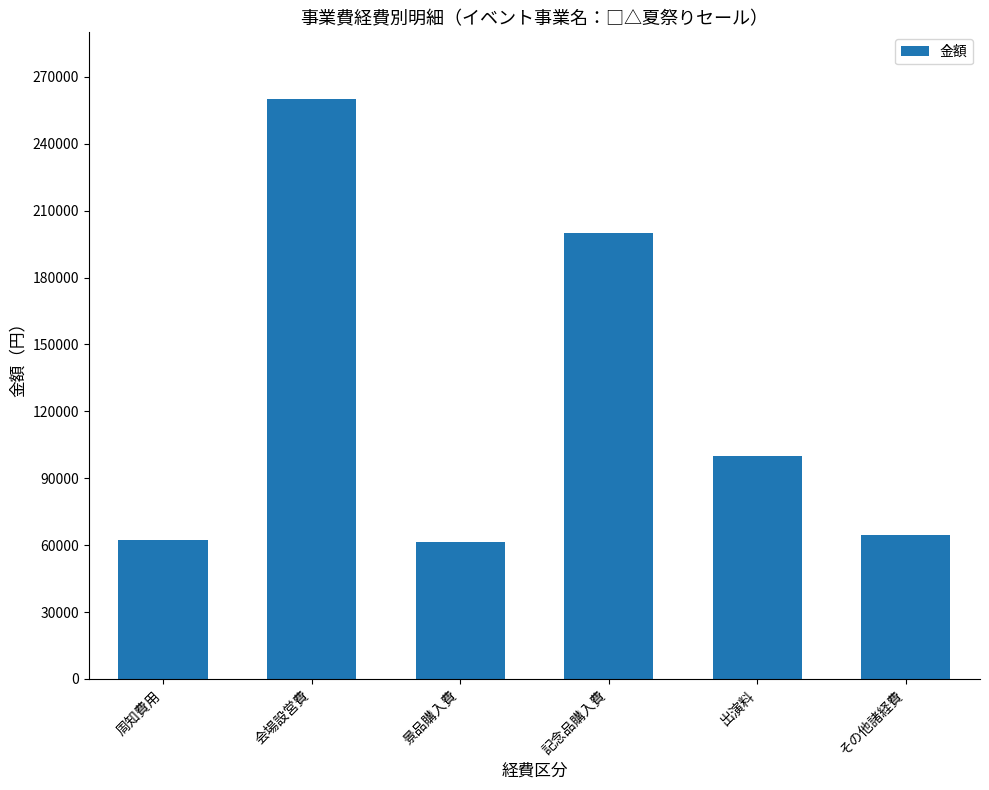

Are the bars grouped side by side (vs. stacked)?

No